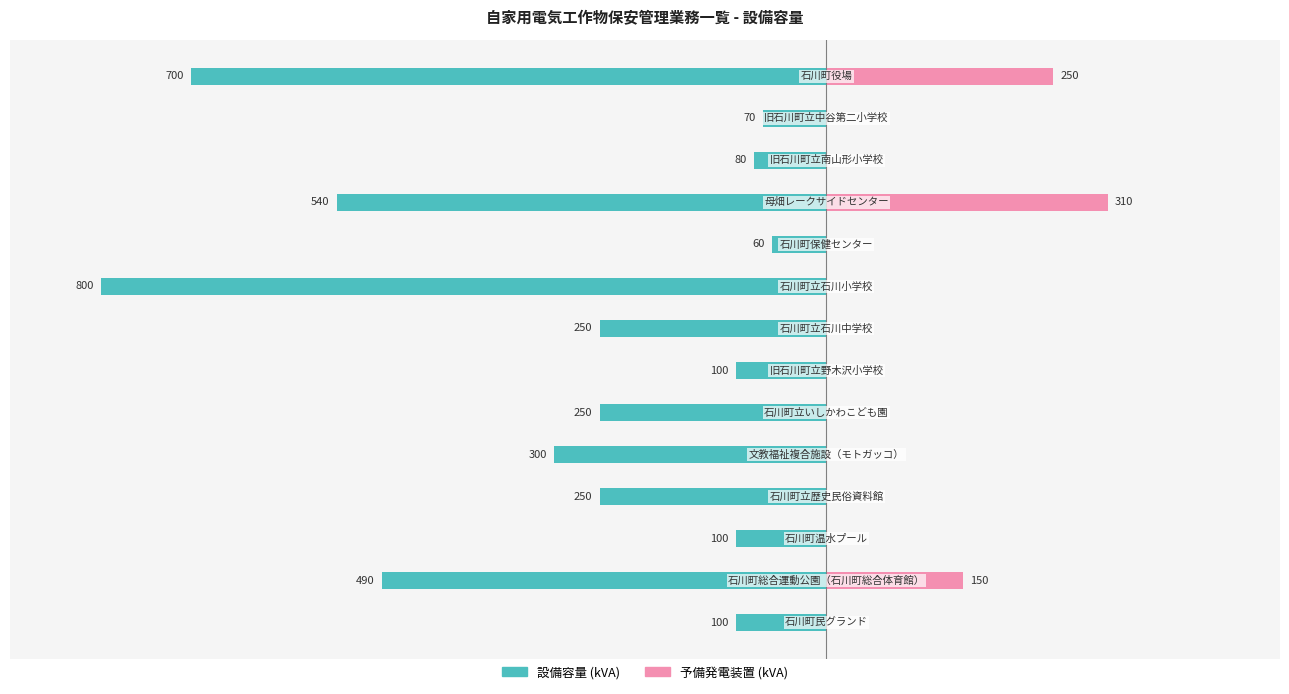

What is the value of the 予備発電装置 (kVA) bar at the 1st from the left?

250